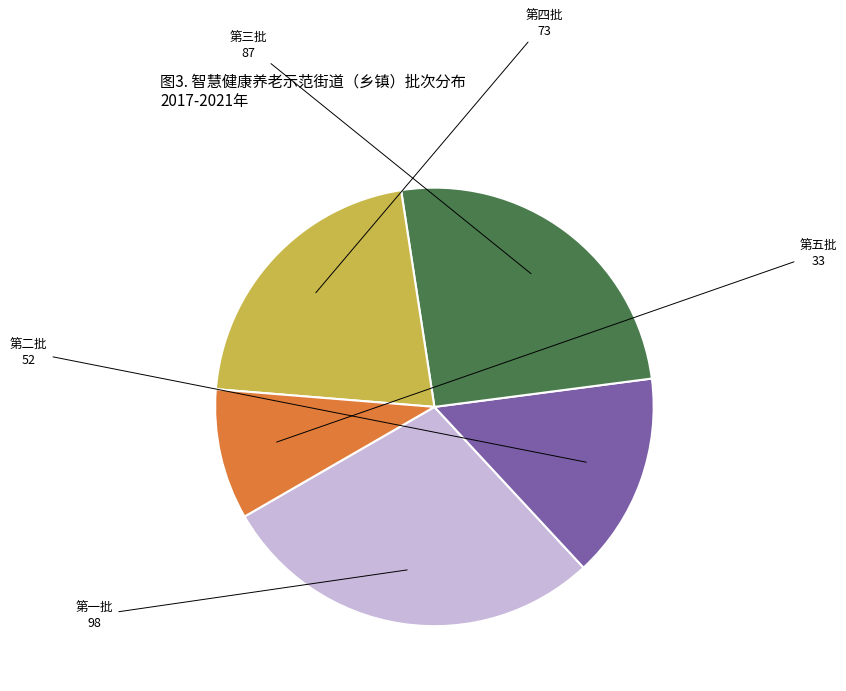

Is there a majority slice in this chart?

No